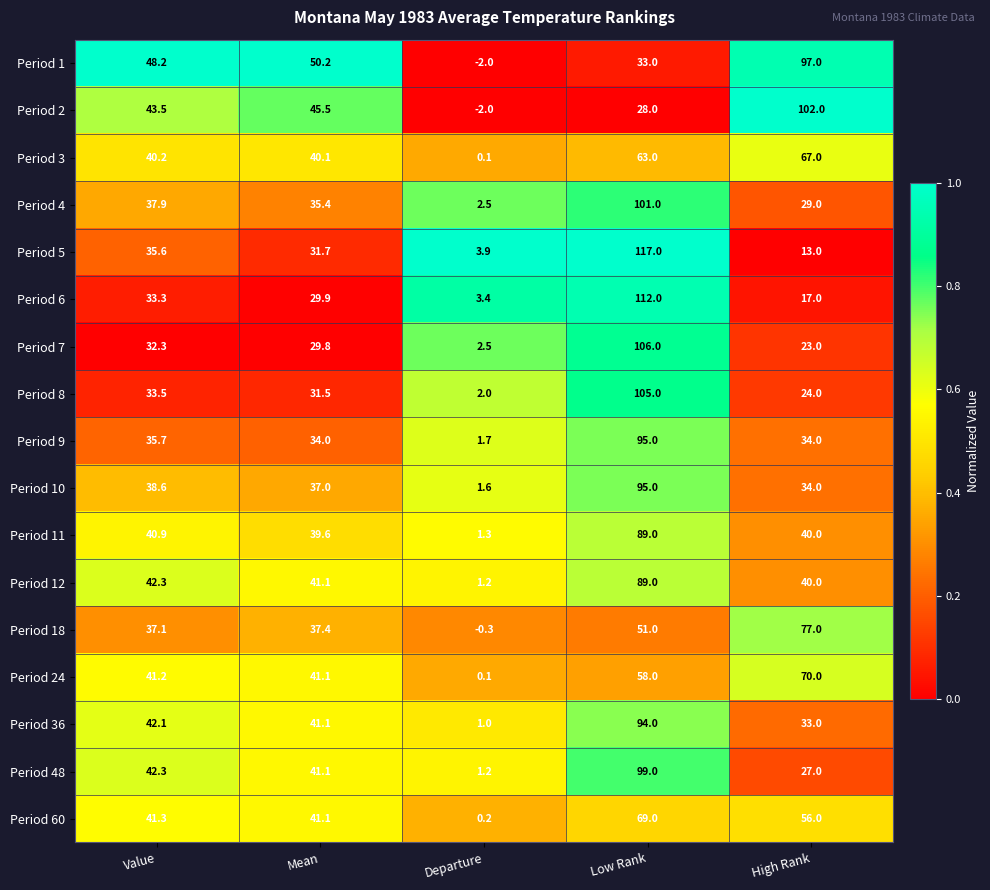

What is the difference between the maximum and minimum values in the Period 8 series?

103.0